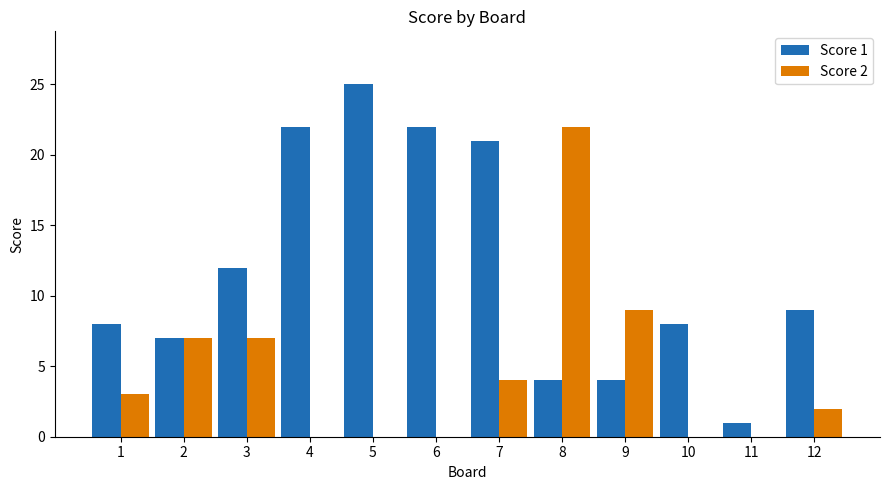

Count the number of categories in the chart.

12